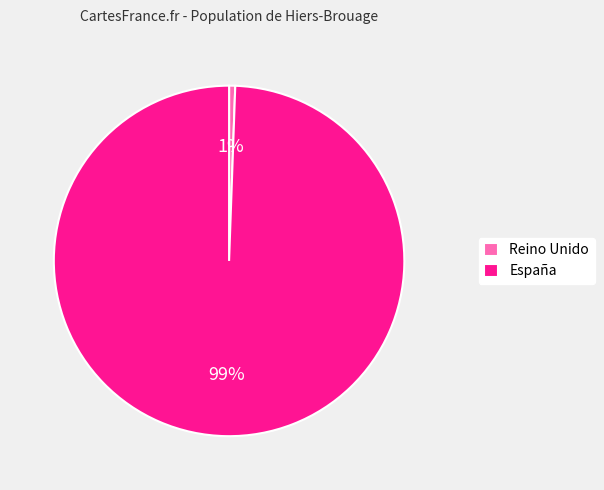

To the nearest percent, what portion does Reino Unido represent?

1%